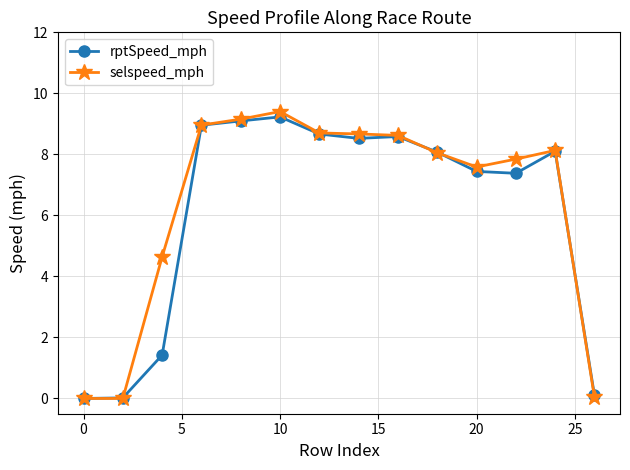

What is the maximum value for rptSpeed_mph?

9.2